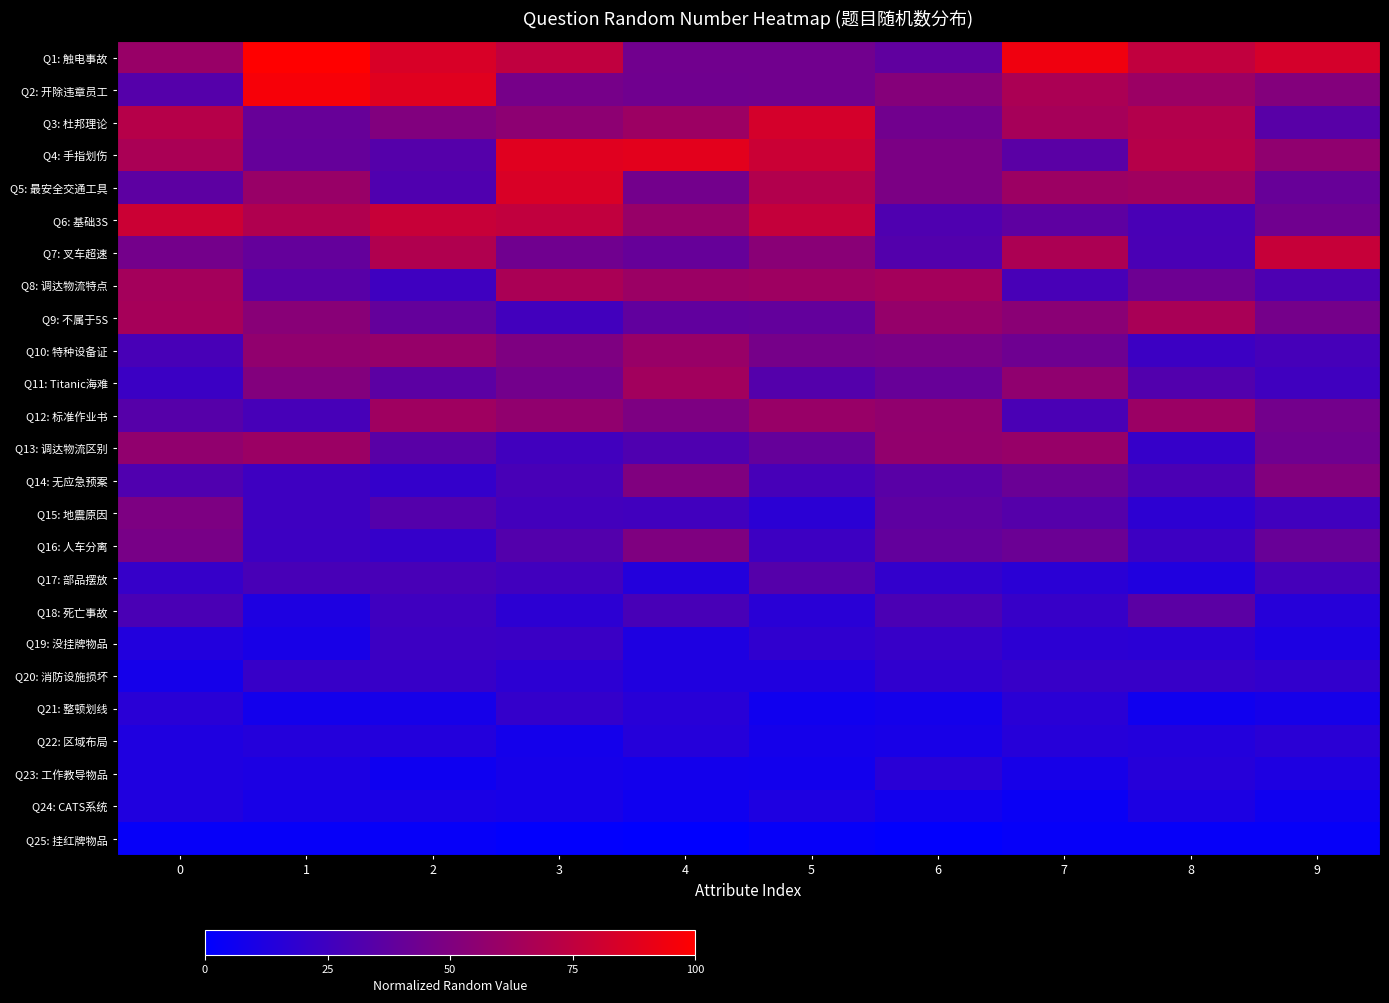

Reading left to right, list all the values displayed in this chart.

Q1: 触电事故: 0=59.7	1=100.0	2=84.7	3=75.4	4=44.4	5=44.4	6=37.6	7=94.1	8=75.6	9=83.0
Q2: 开除违章员工: 0=33.3	1=96.8	2=87.6	3=46.2	4=44.1	5=44.2	6=52.3	7=67.0	8=60.8	9=51.4
Q3: 杜邦理论: 0=71.5	1=40.5	2=50.5	3=55.4	4=61.2	5=82.8	6=44.4	7=65.1	8=70.2	9=34.4
Q4: 手指划伤: 0=66.7	1=39.8	2=33.3	3=87.7	4=88.7	5=79.1	6=48.1	7=35.3	8=71.4	9=56.4
Q5: 最安全交通工具: 0=36.7	1=59.6	2=31.3	3=84.9	4=45.1	5=69.8	6=48.3	7=61.1	8=62.7	9=40.5
Q6: 基础3S: 0=79.5	1=68.8	2=77.9	3=75.4	4=59.0	5=76.9	6=31.0	7=36.9	8=28.6	9=44.0
Q7: 叉车超速: 0=45.6	1=39.4	2=69.0	3=44.0	4=39.9	5=53.8	6=32.5	7=67.6	8=29.0	9=77.3
Q8: 调达物流特点: 0=64.3	1=34.7	2=24.7	3=66.5	4=60.9	5=62.1	6=64.3	7=28.2	8=42.9	9=30.4
Q9: 不属于5S: 0=65.1	1=53.4	2=39.1	3=26.1	4=38.1	5=38.8	6=58.6	7=54.1	8=66.3	9=46.0
Q10: 特种设备证: 0=28.2	1=56.7	2=59.0	3=49.4	4=59.5	5=46.2	6=47.6	7=43.0	8=23.7	9=27.7
Q11: Titanic海难: 0=23.1	1=51.0	2=36.2	3=45.1	4=63.6	5=33.2	6=40.6	7=56.5	8=32.2	9=25.2
Q12: 标准作业书: 0=33.8	1=28.1	2=62.3	3=56.9	4=49.1	5=59.7	6=56.7	7=29.2	8=60.7	9=44.9
Q13: 调达物流区别: 0=56.7	1=60.7	2=35.0	3=25.7	4=30.9	5=39.8	6=57.2	7=59.1	8=21.1	9=43.5
Q14: 无应急预案: 0=31.3	1=24.4	2=20.7	3=28.5	4=50.1	5=28.0	6=34.9	7=41.5	8=29.4	9=51.1
Q15: 地震原因: 0=49.1	1=24.6	2=33.1	3=26.3	4=25.7	5=17.1	6=36.9	7=33.2	8=17.6	9=25.5
Q16: 人车分离: 0=47.1	1=24.0	2=20.8	3=32.6	4=49.7	5=24.1	6=38.9	7=42.0	8=24.0	9=40.9
Q17: 部品摆放: 0=21.3	1=28.2	2=28.3	3=25.7	4=14.0	5=33.6	6=20.1	7=16.6	8=12.7	9=27.2
Q18: 死亡事故: 0=29.2	1=12.0	2=24.9	3=17.4	4=28.3	5=16.1	6=29.5	7=21.6	8=35.9	9=15.1
Q19: 没挂牌物品: 0=13.4	1=9.4	2=23.8	3=22.9	4=12.0	5=19.1	6=21.9	7=17.2	8=16.8	9=11.7
Q20: 消防设施损坏: 0=8.4	1=21.8	2=21.9	3=17.4	4=12.5	5=12.7	6=19.0	7=21.8	8=21.6	9=19.9
Q21: 整顿划线: 0=16.3	1=7.7	2=8.9	3=20.3	4=15.8	5=6.5	6=7.9	7=16.7	8=6.4	9=8.9
Q22: 区域布局: 0=12.4	1=14.3	2=13.8	3=8.1	4=14.6	5=8.3	6=9.5	7=15.1	8=13.8	9=16.4
Q23: 工作教导物品: 0=12.3	1=11.2	2=5.6	3=8.9	4=7.6	5=7.4	6=16.0	7=9.2	8=15.1	9=12.0
Q24: CATS系统: 0=12.6	1=9.5	2=10.3	3=9.4	4=6.1	5=11.9	6=7.1	7=4.3	8=11.0	9=5.9
Q25: 挂红牌物品: 0=2.6	1=2.6	2=2.5	3=1.0	4=0.0	5=2.6	6=1.2	7=2.7	8=2.7	9=2.3